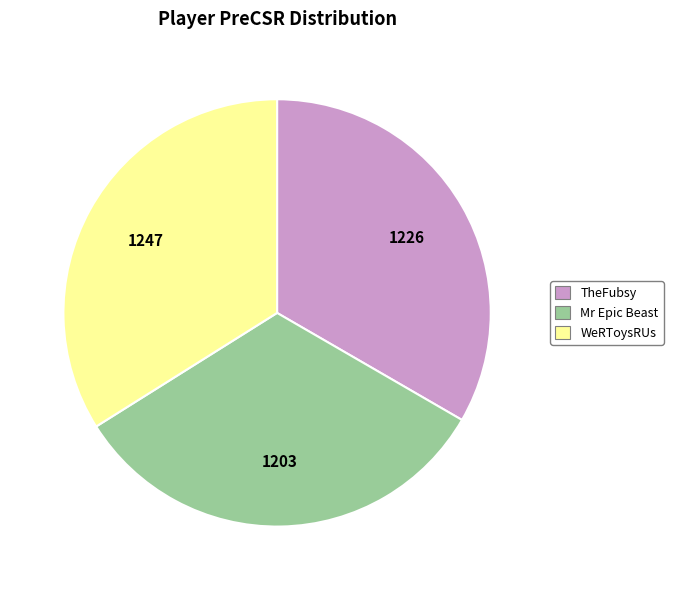

How many segments does this pie chart have?

3